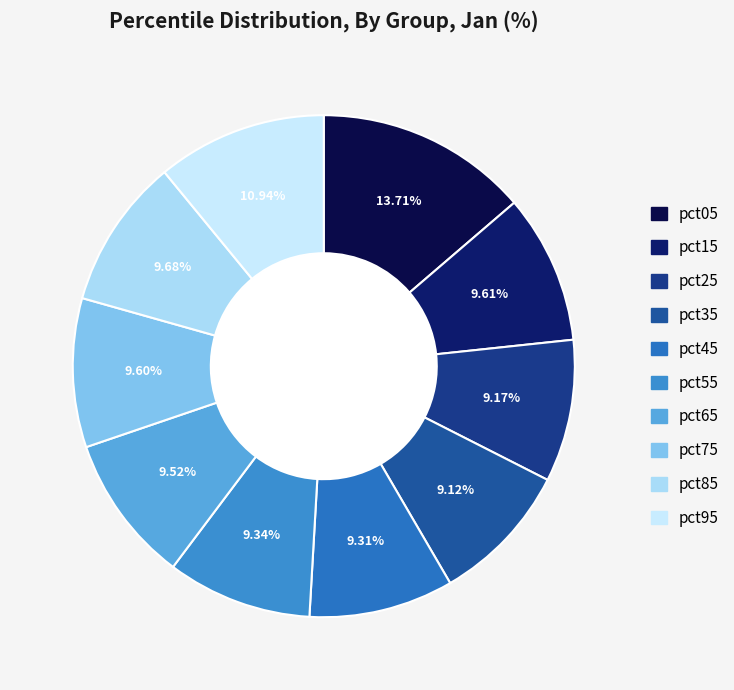

What is the ratio of the value at pct85 to the value at pct55?

1.0